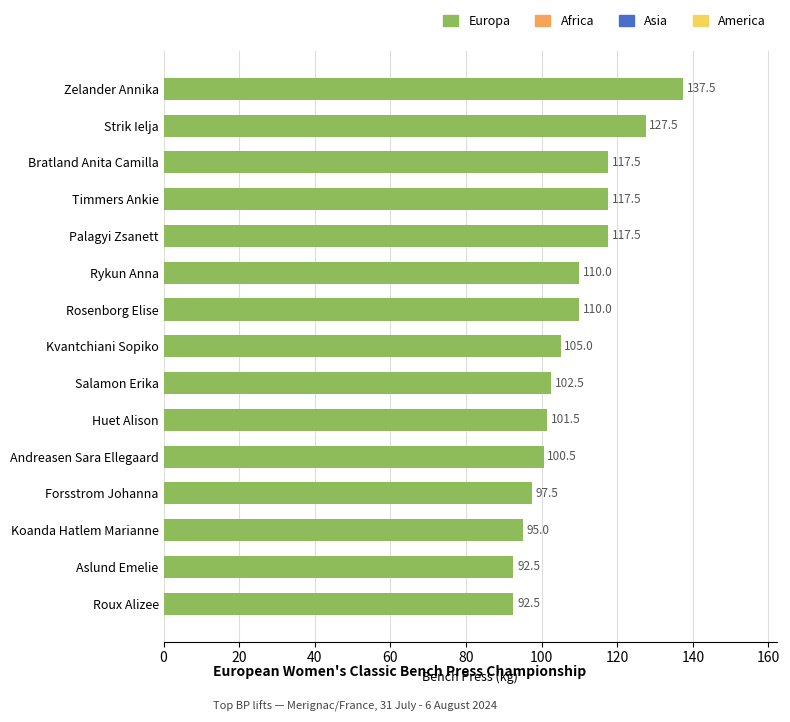

Reading top to bottom, transcribe all the data shown in this chart.

137.5	127.5	117.5	117.5	117.5	110.0	110.0	105.0	102.5	101.5	100.5	97.5	95.0	92.5	92.5